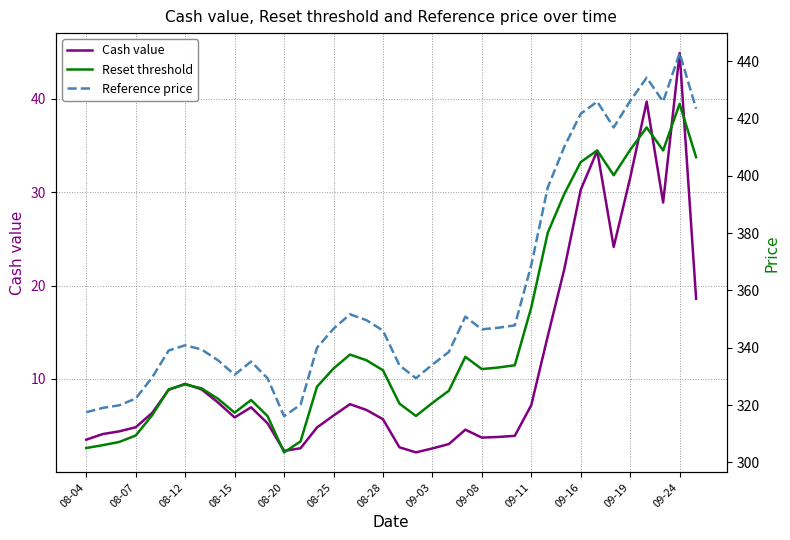

How many categories are shown in the chart?

38